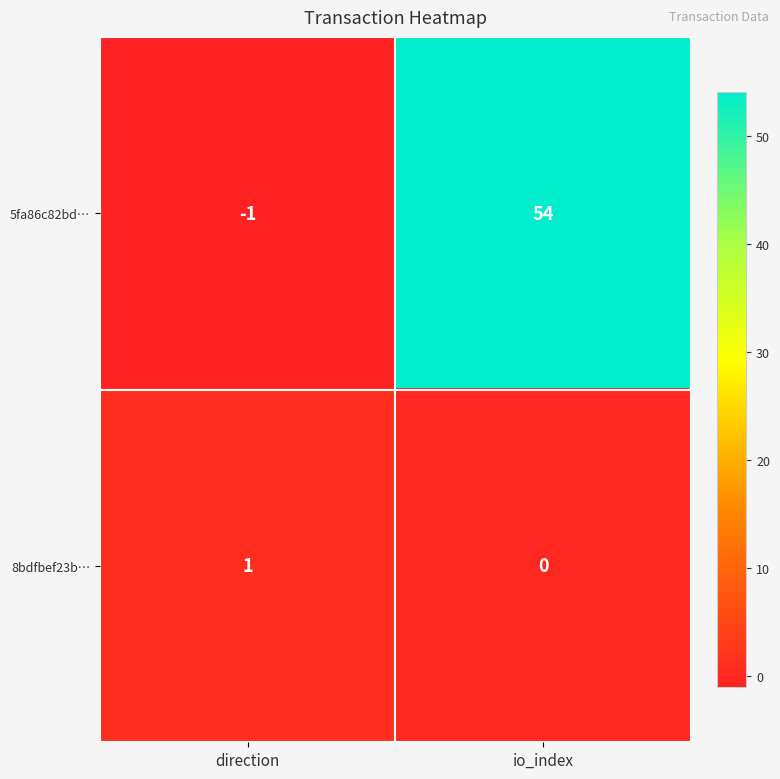

Which series has the widest spread of values?

5fa86c82bd…